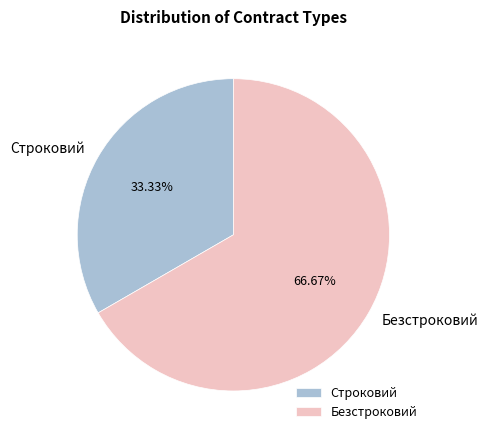

To the nearest percent, what is the combined percentage of Безстроковий and Строковий?

100%